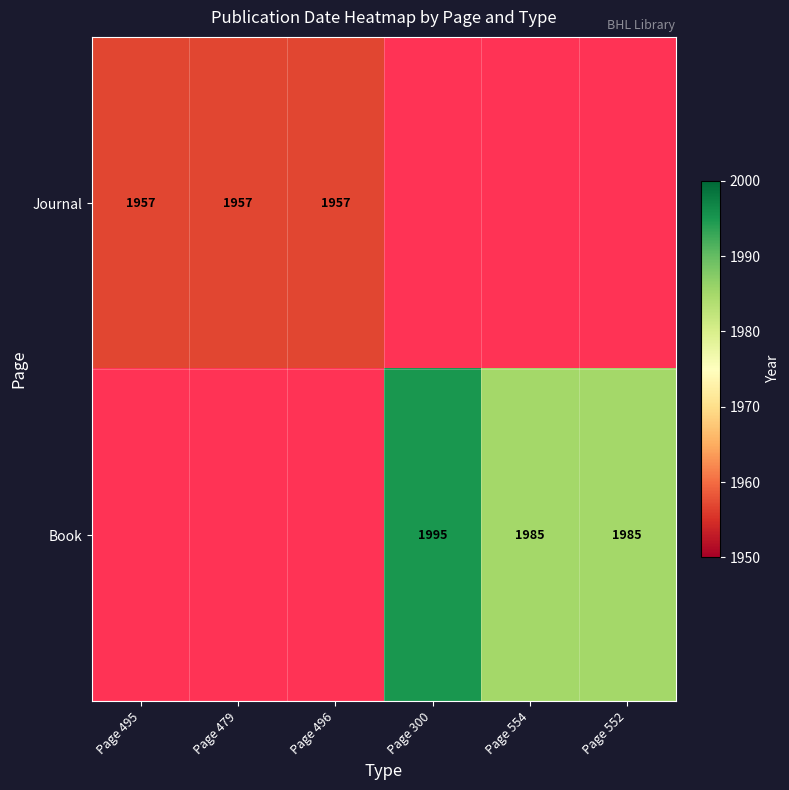

True or false: Book has a value of 520.5 at Page 300.

False